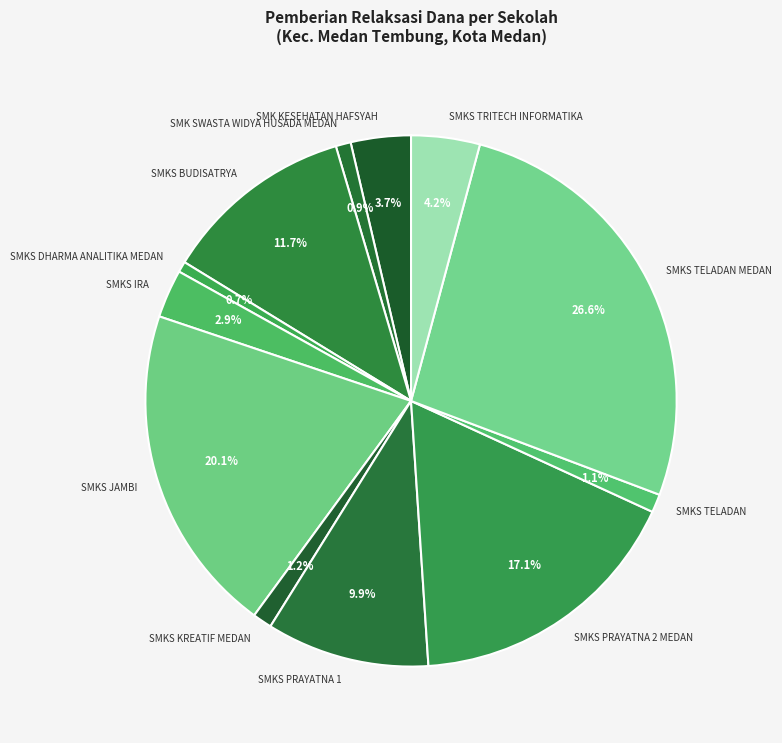

Which category has the biggest portion of the pie?

SMKS TELADAN MEDAN